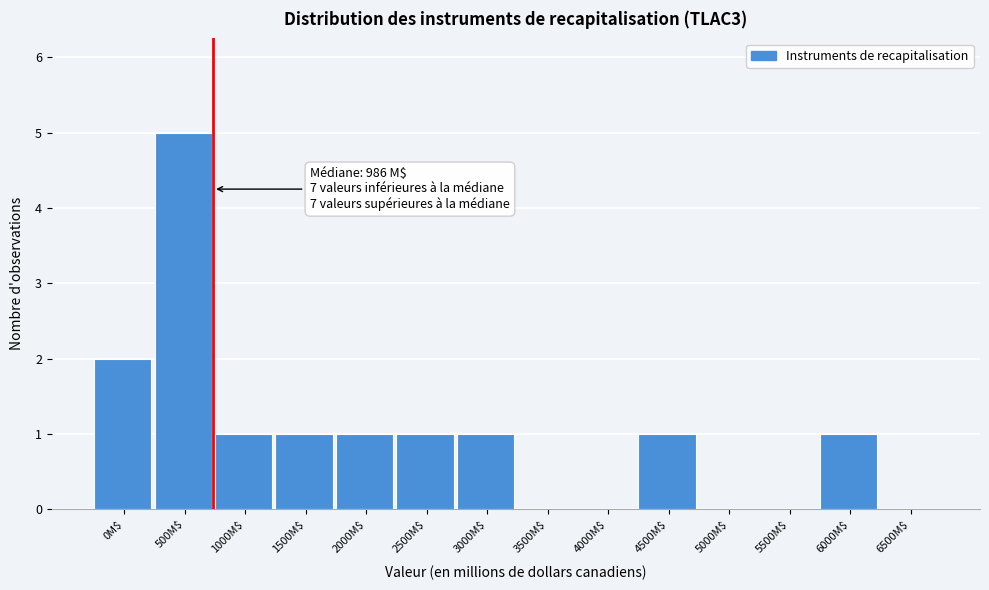

Which category has the highest value across all series?

500M$